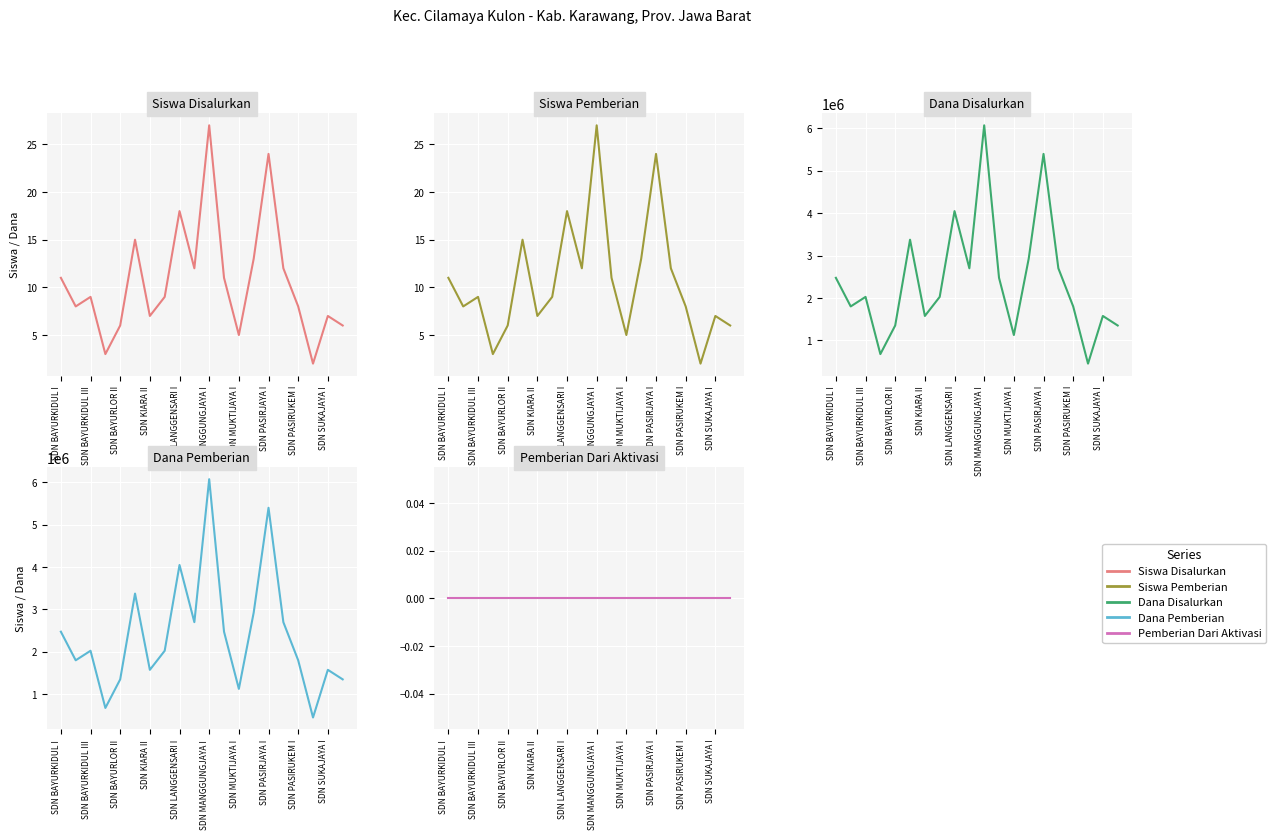

List the series in order of their peak value, lowest first.

Pemberian Dari Aktivasi, Siswa Disalurkan, Siswa Pemberian, Dana Disalurkan, Dana Pemberian